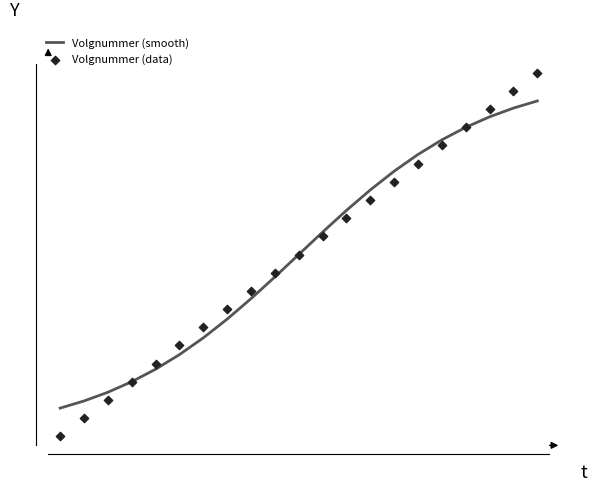

Which series contains the highest Y value?

Volgnummer (data)